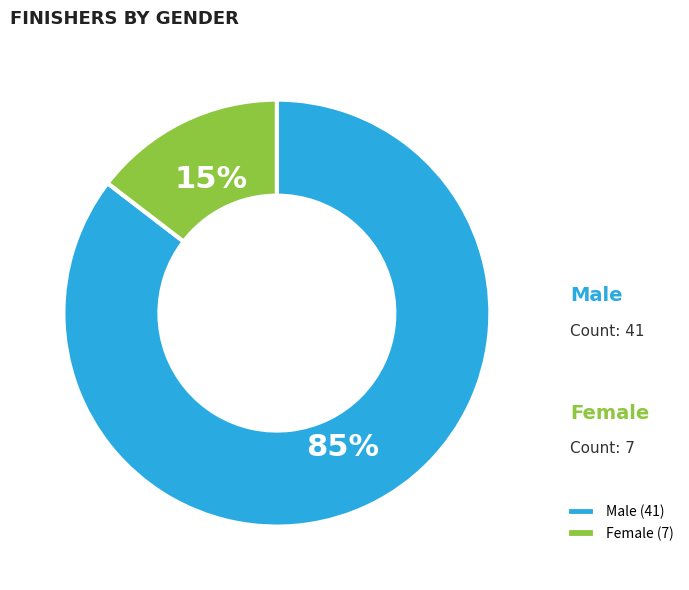

Which slice is the largest?

Male